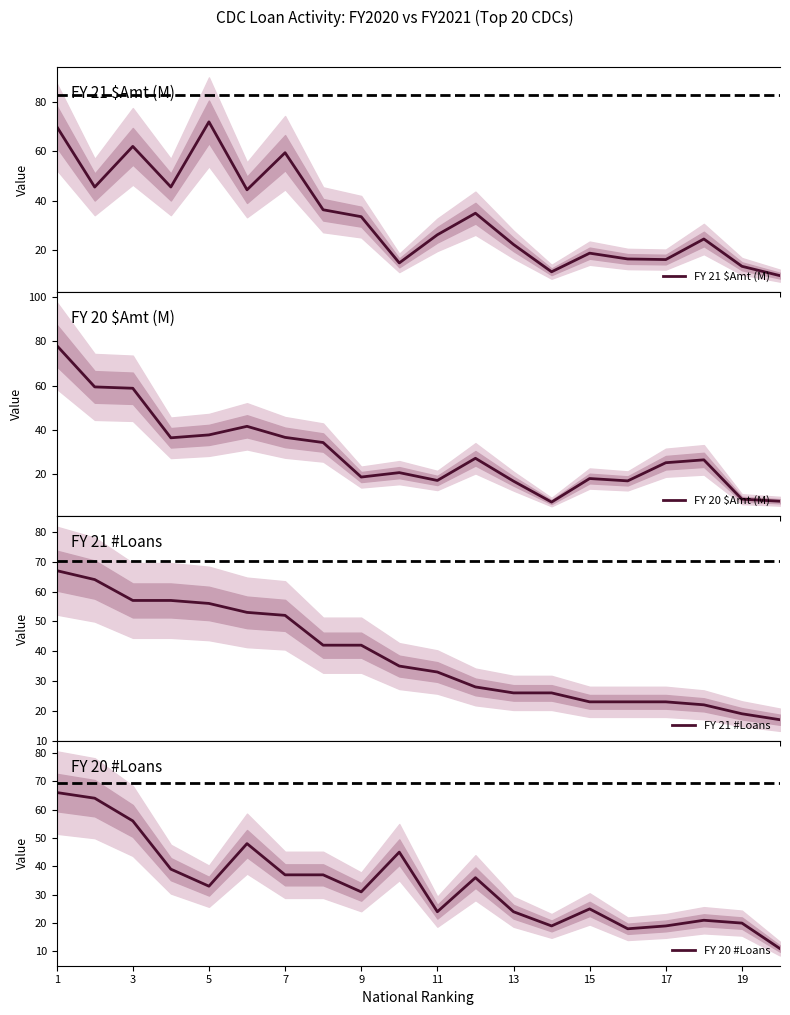

How many intersections are there between FY 20 #Loans and FY 21 $Amt (M)?

11